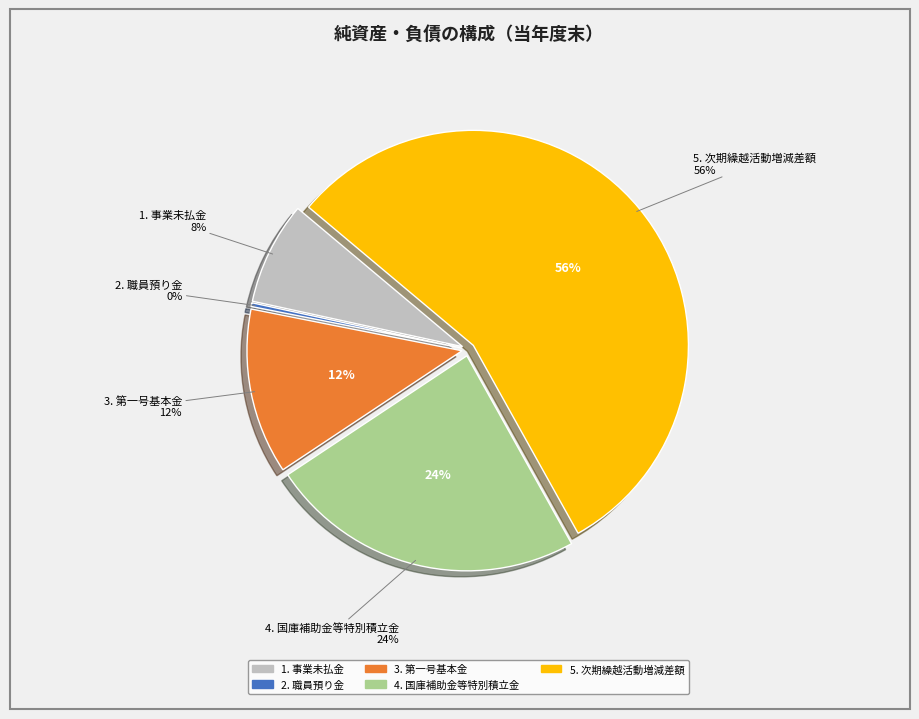

What is the total percentage of 職員預り金 and 国庫補助金等特別積立金?

24.0%